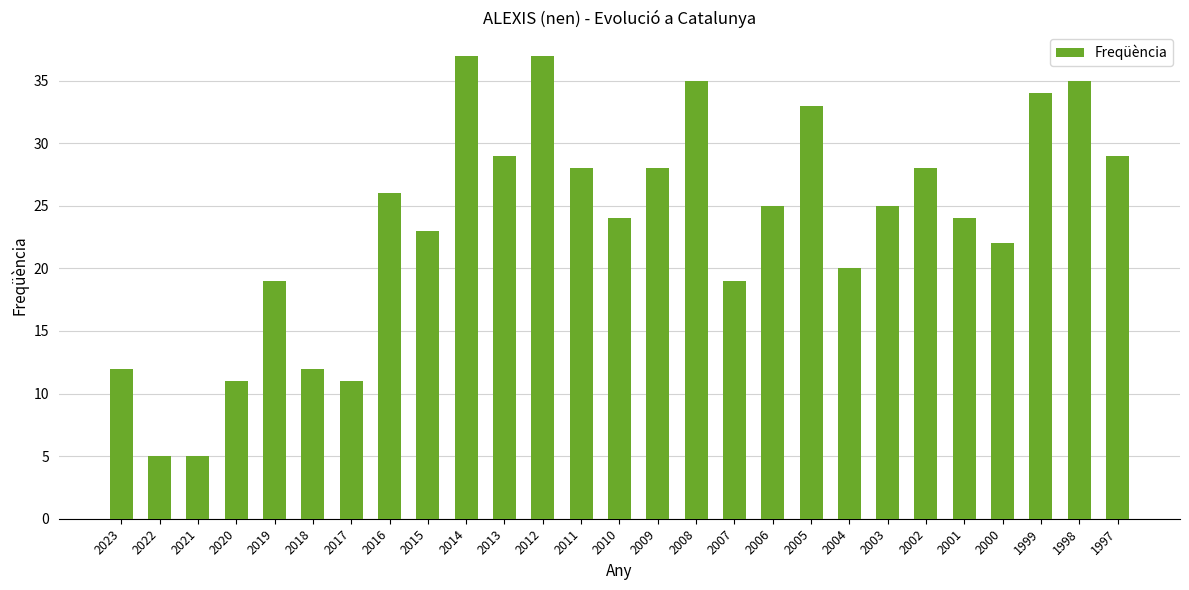

Read the value at 2006.

25